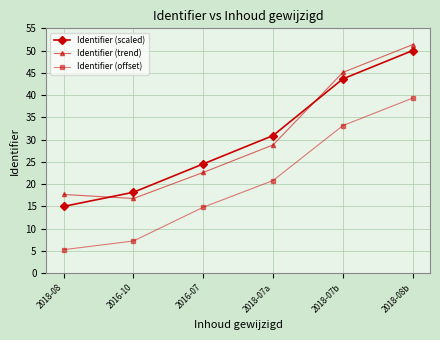

Reading left to right, list all the values displayed in this chart.

Identifier (scaled): 15.0	18.2	24.5	30.9	43.6	50.0
Identifier (trend): 17.7	16.8	22.6	28.8	45.1	51.3
Identifier (offset): 5.3	7.2	14.8	20.8	33.1	39.3